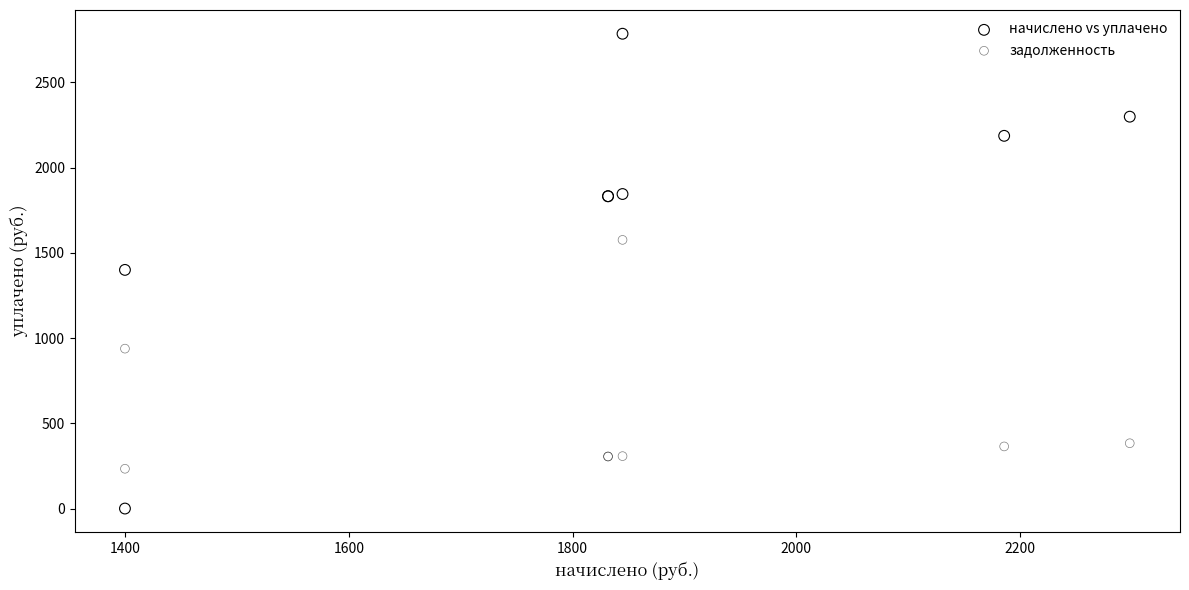

What are all the series names shown in the legend?

начислено vs уплачено, задолженность